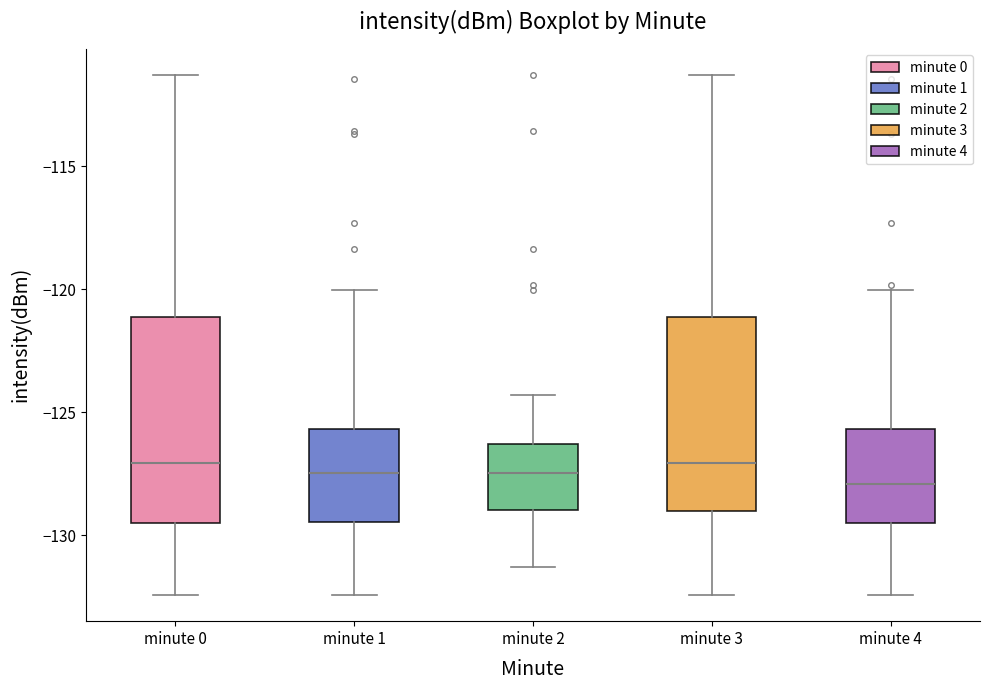

Reading left to right, read every box against the y-axis: the position of its median line, the range the box covers, and the ends of its whiskers. The values are not printed on the chart, so give them approximately, as read against the axis.

minute 0: median -127.0, box -129.5 to -121.0, whiskers -132.5 to -111.5
minute 1: median -127.5, box -129.5 to -125.5, whiskers -132.5 to -120.0
minute 2: median -127.5, box -129.0 to -126.5, whiskers -131.5 to -124.5
minute 3: median -127.0, box -129.0 to -121.0, whiskers -132.5 to -111.5
minute 4: median -128.0, box -129.5 to -125.5, whiskers -132.5 to -120.0